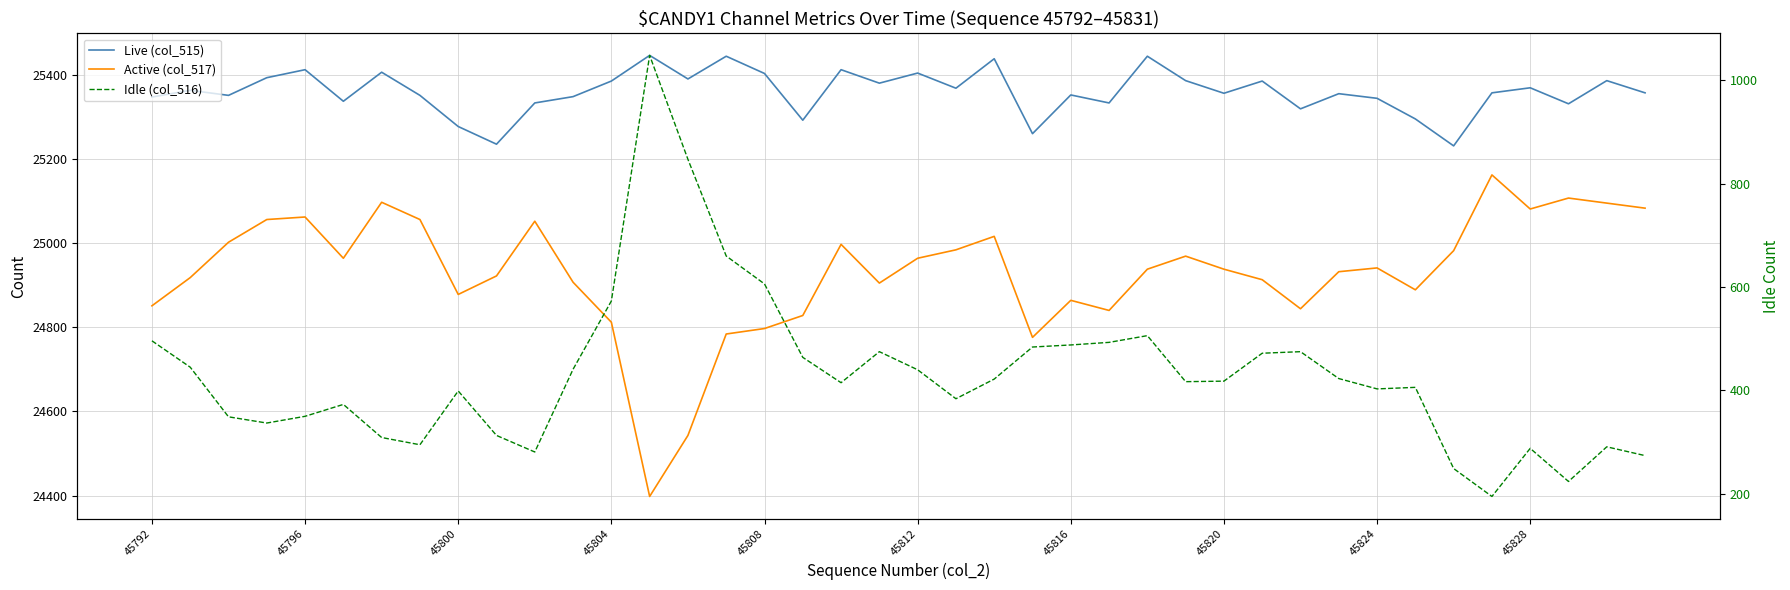

Which has a higher value, 19 or 18?

18